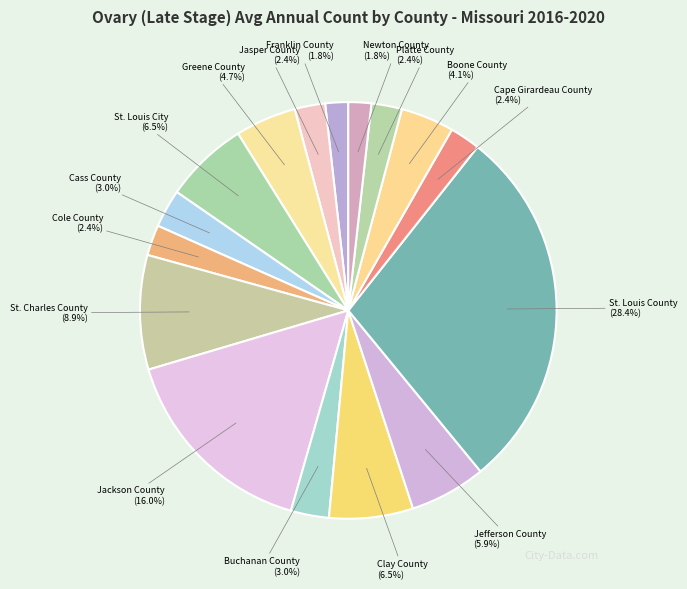

Is there any slice that represents more than half of the pie?

No